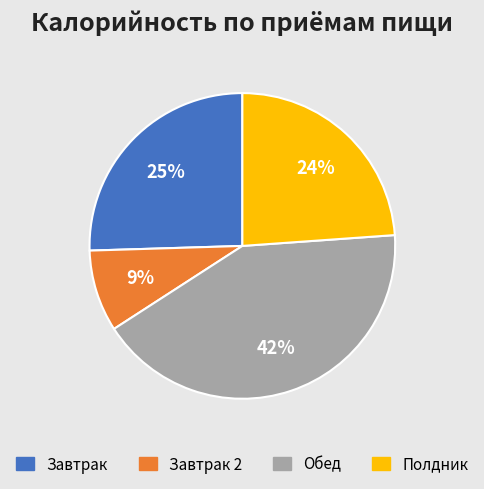

To the nearest percent, what is the difference between the largest and smallest slice percentages?

33%